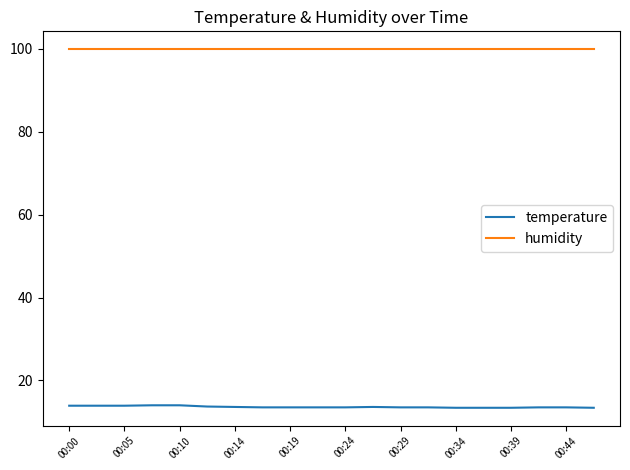

Count the number of data series in this chart.

2